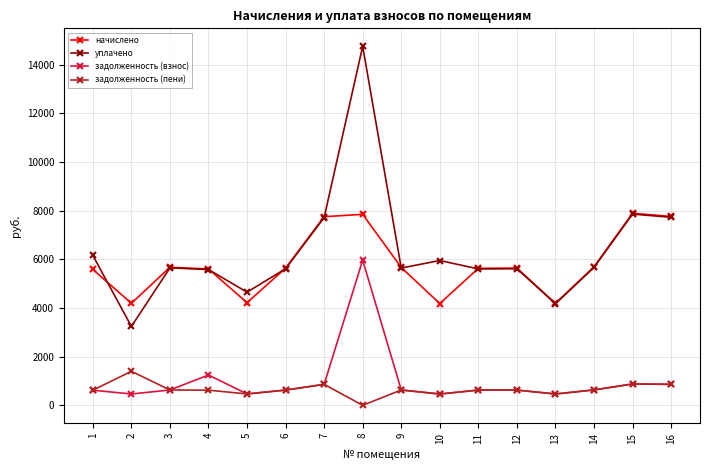

List the series in order of their peak value, lowest first.

задолженность (пени), задолженность (взнос), начислено, уплачено